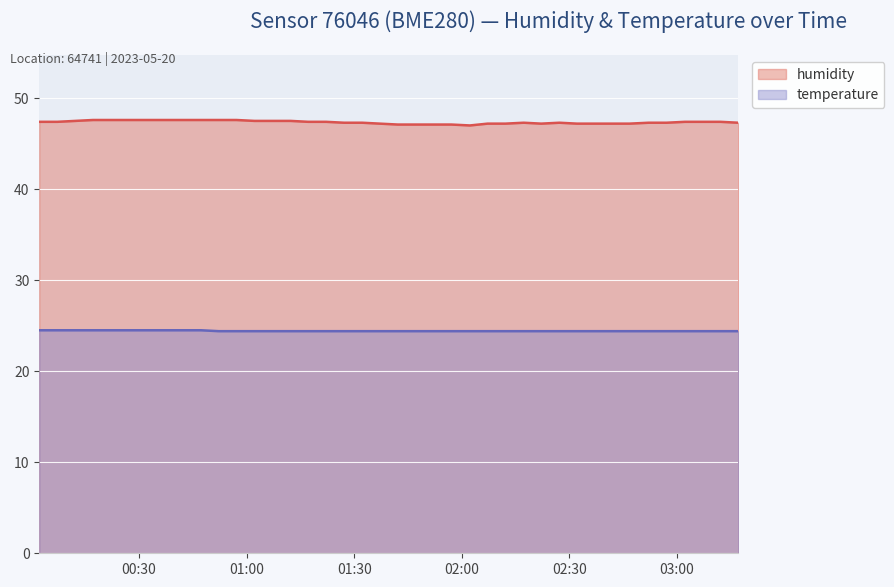

At which category is the sum across all series the highest?

2023-05-20T00:17:08